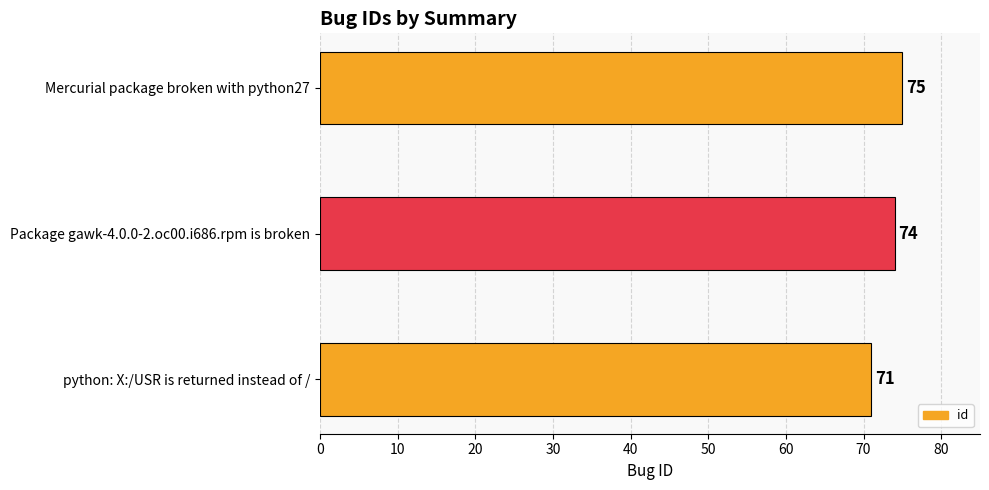

What is the change in value from python: X:/USR is returned instead of / to Mercurial package broken with python27?

+4